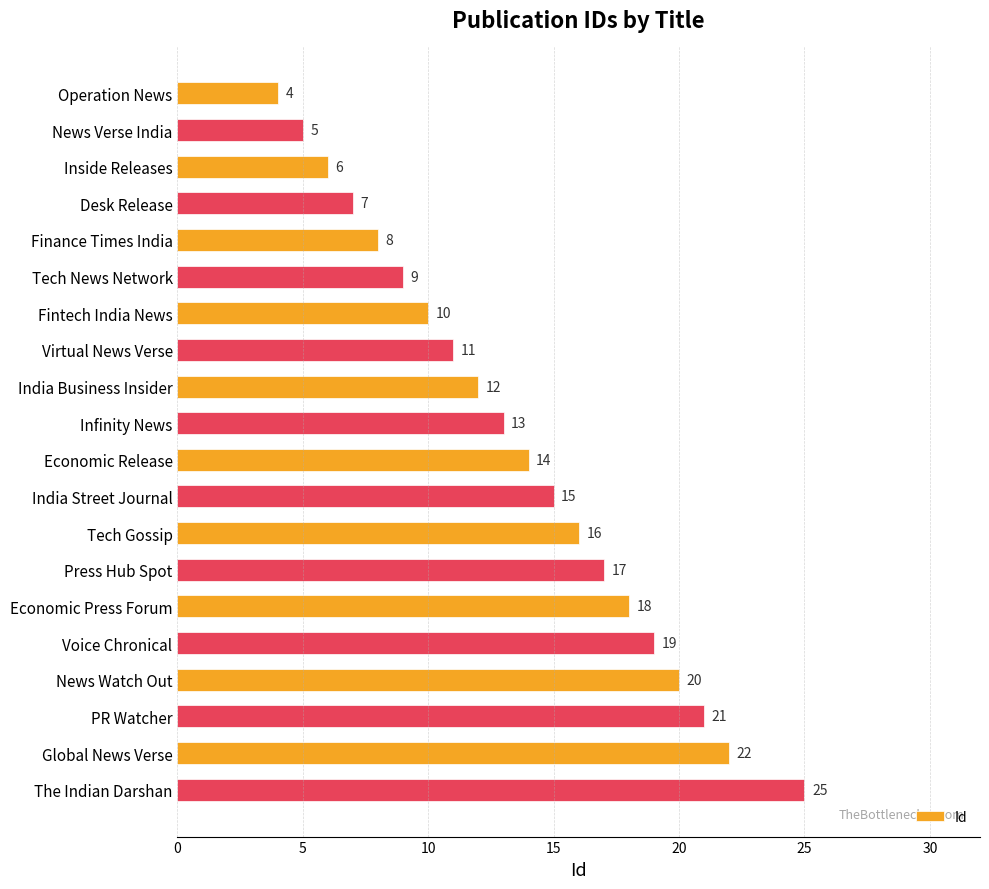

Is it true that the value at Global News Verse is 22?

True